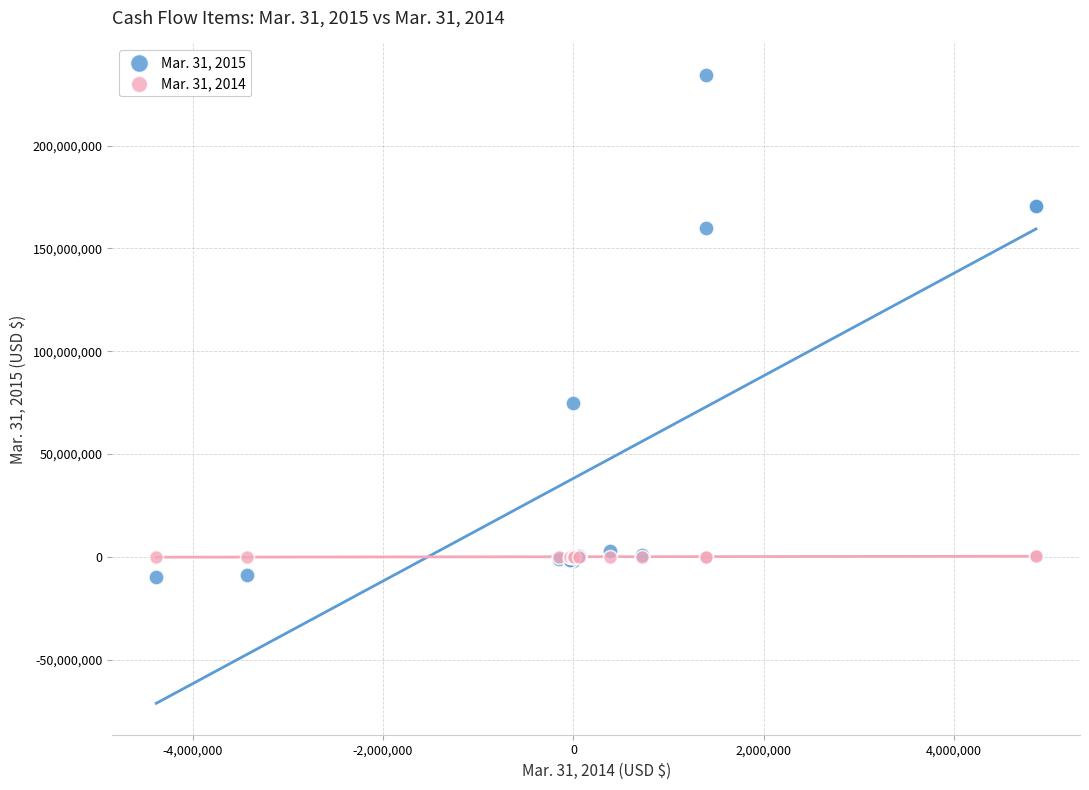

Across all series, what Y value is closest to 112339305?

74566963.0